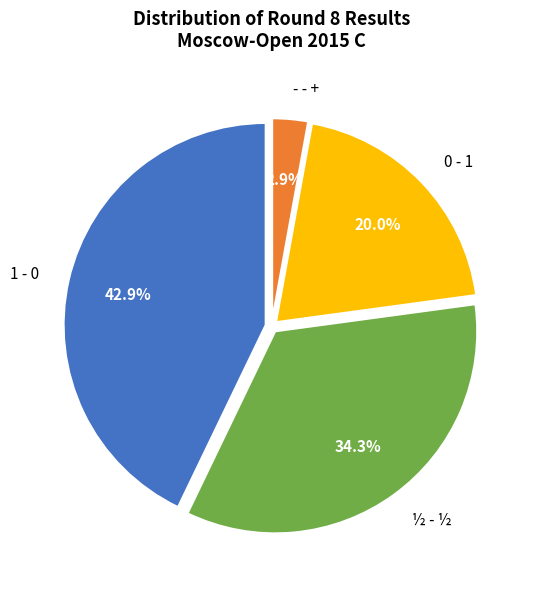

To the nearest percent, what portion does 1 - 0 represent?

43%